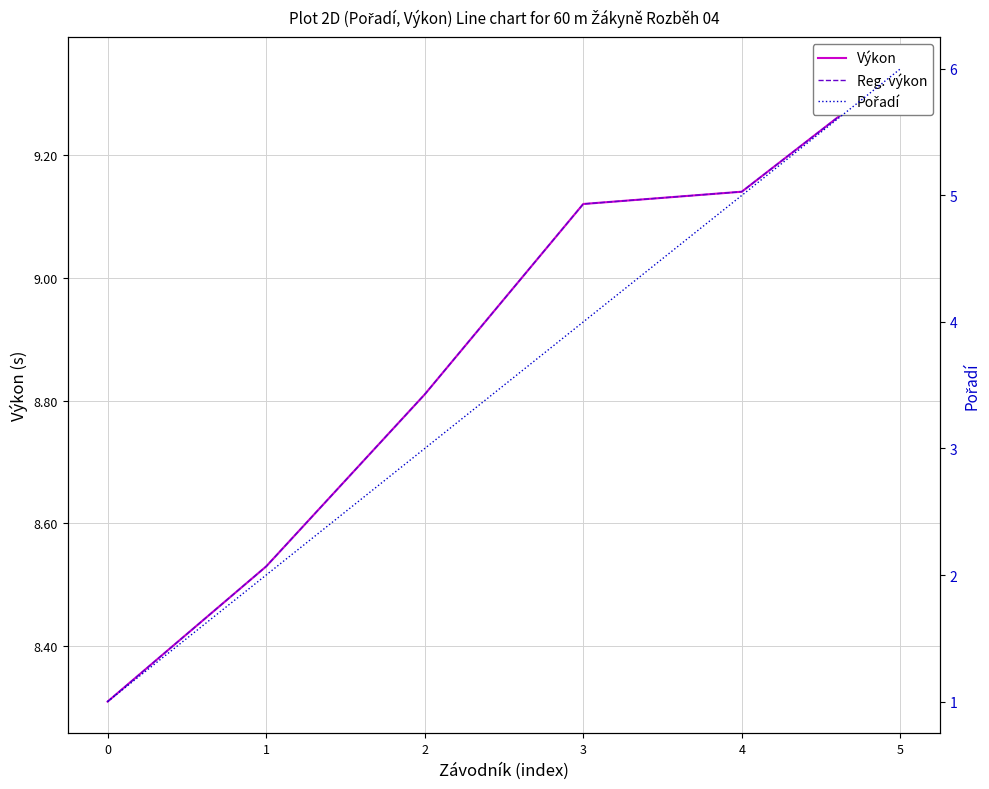

How many values in the Pořadí series exceed 4?

2